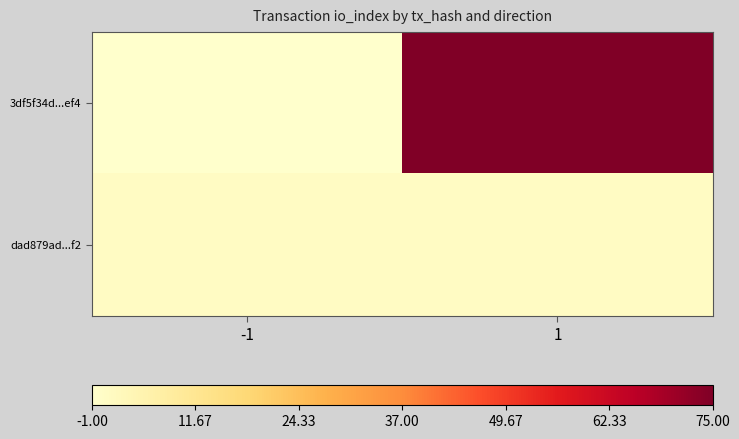

Which series has the largest total across all categories?

3df5f34d...ef4